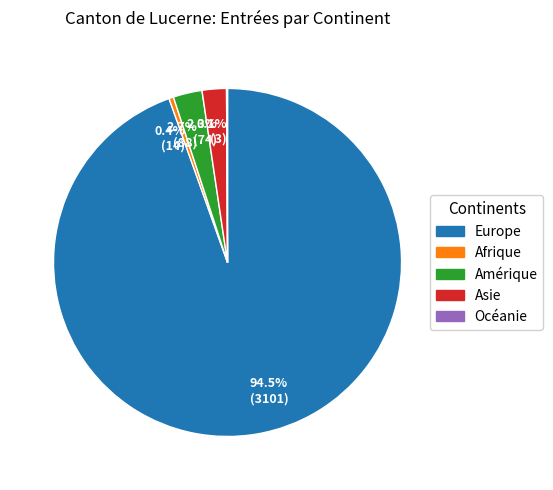

To the nearest percent, what is the difference between the largest and smallest slice percentages?

94%